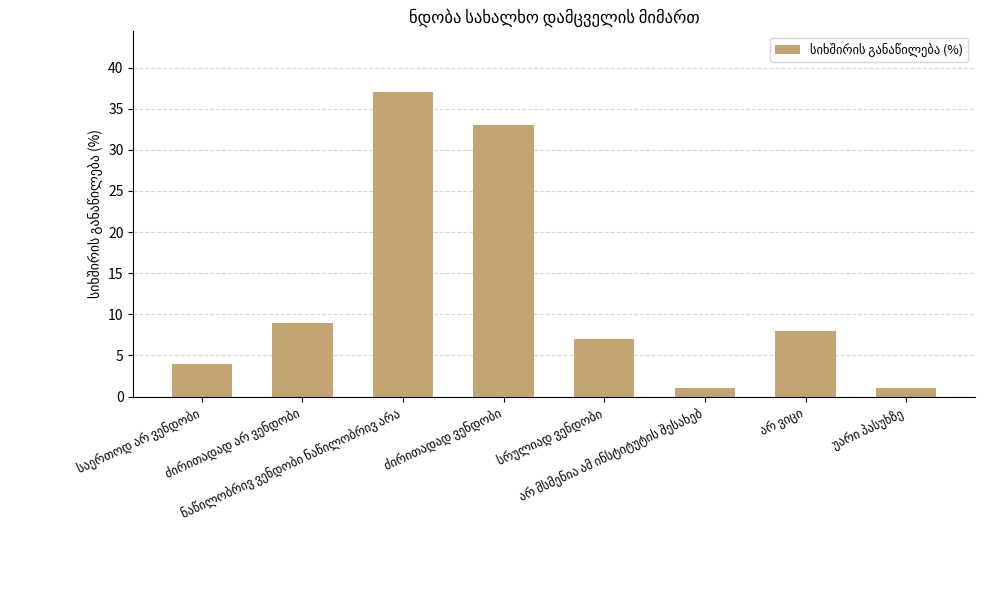

Reading left to right, transcribe all the data shown in this chart.

4	9	37	33	7	1	8	1